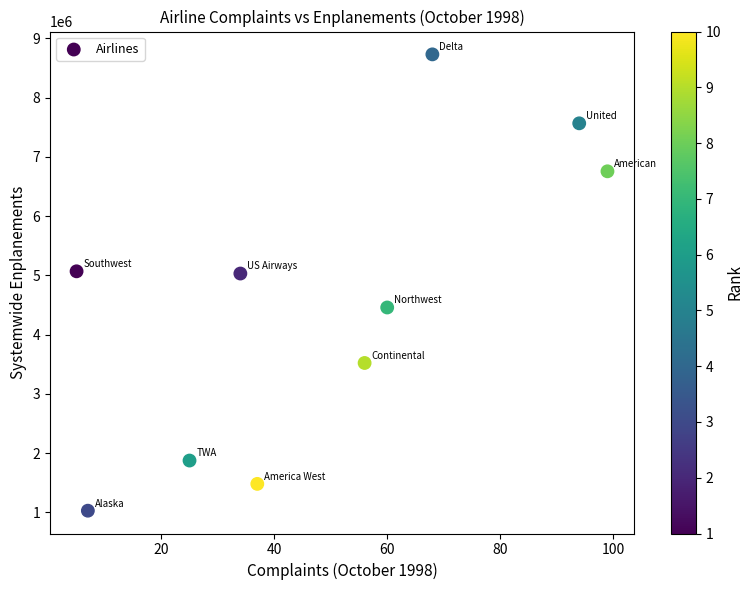

What is the average X value?

48